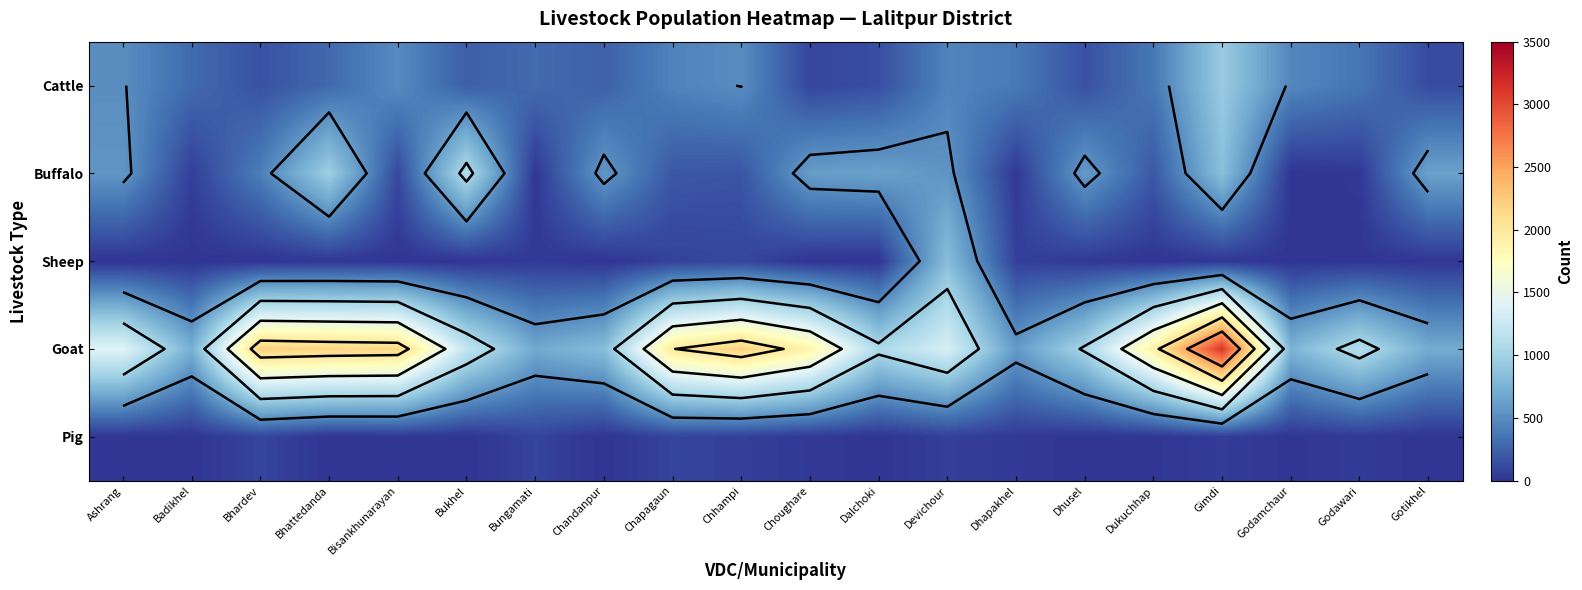

Between Dalchoki and Dhapakhel, which series saw the biggest shift?

Buffalo